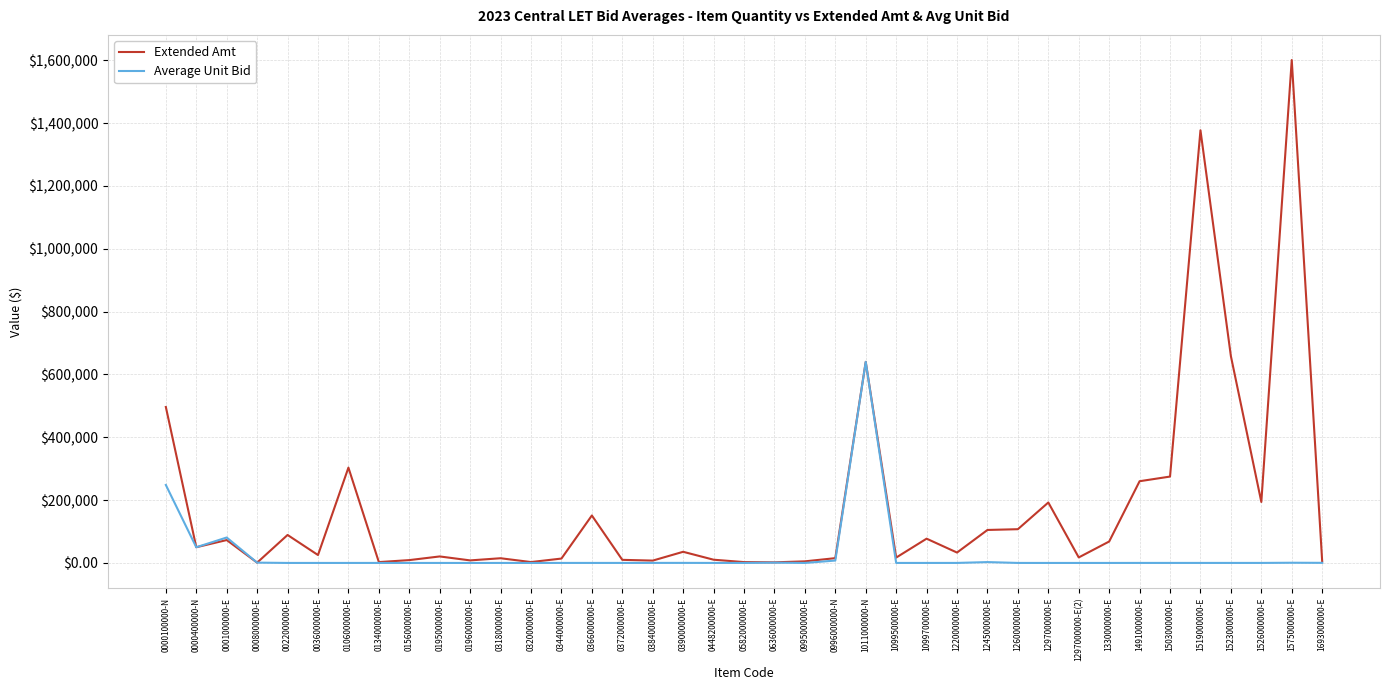

Which series has the largest total across all categories?

Extended Amt